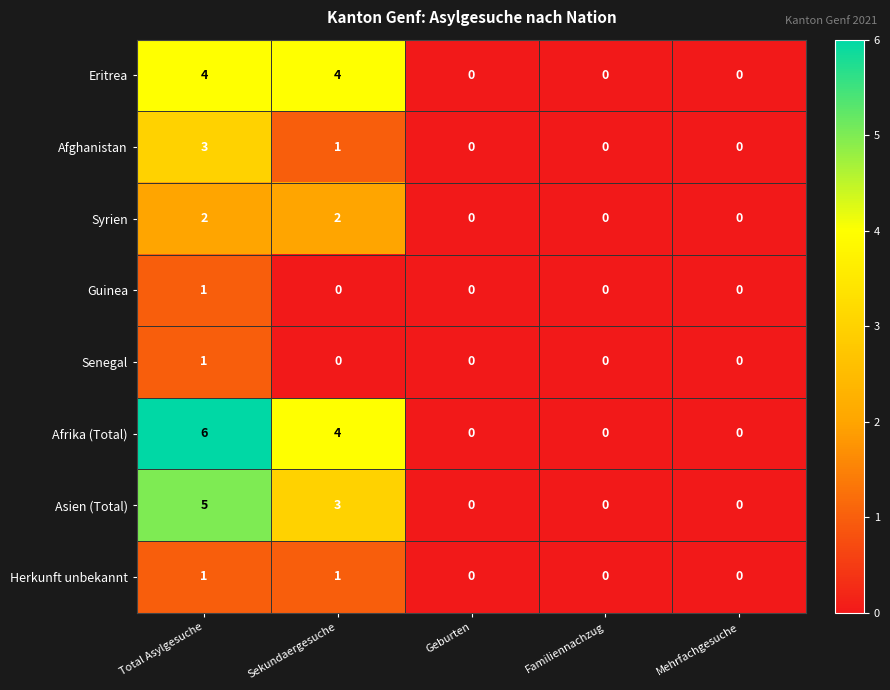

Which category has the highest value across all series?

Total Asylgesuche